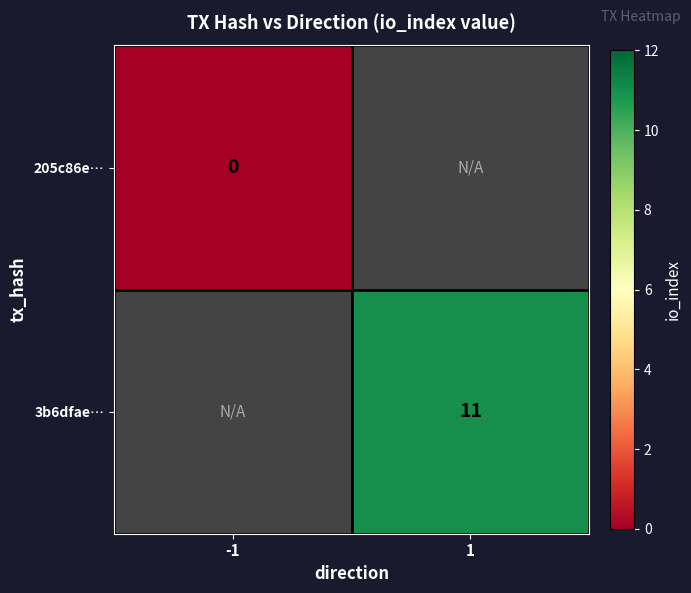

True or false: 3b6dfae… has a value of 15 at 1.

False